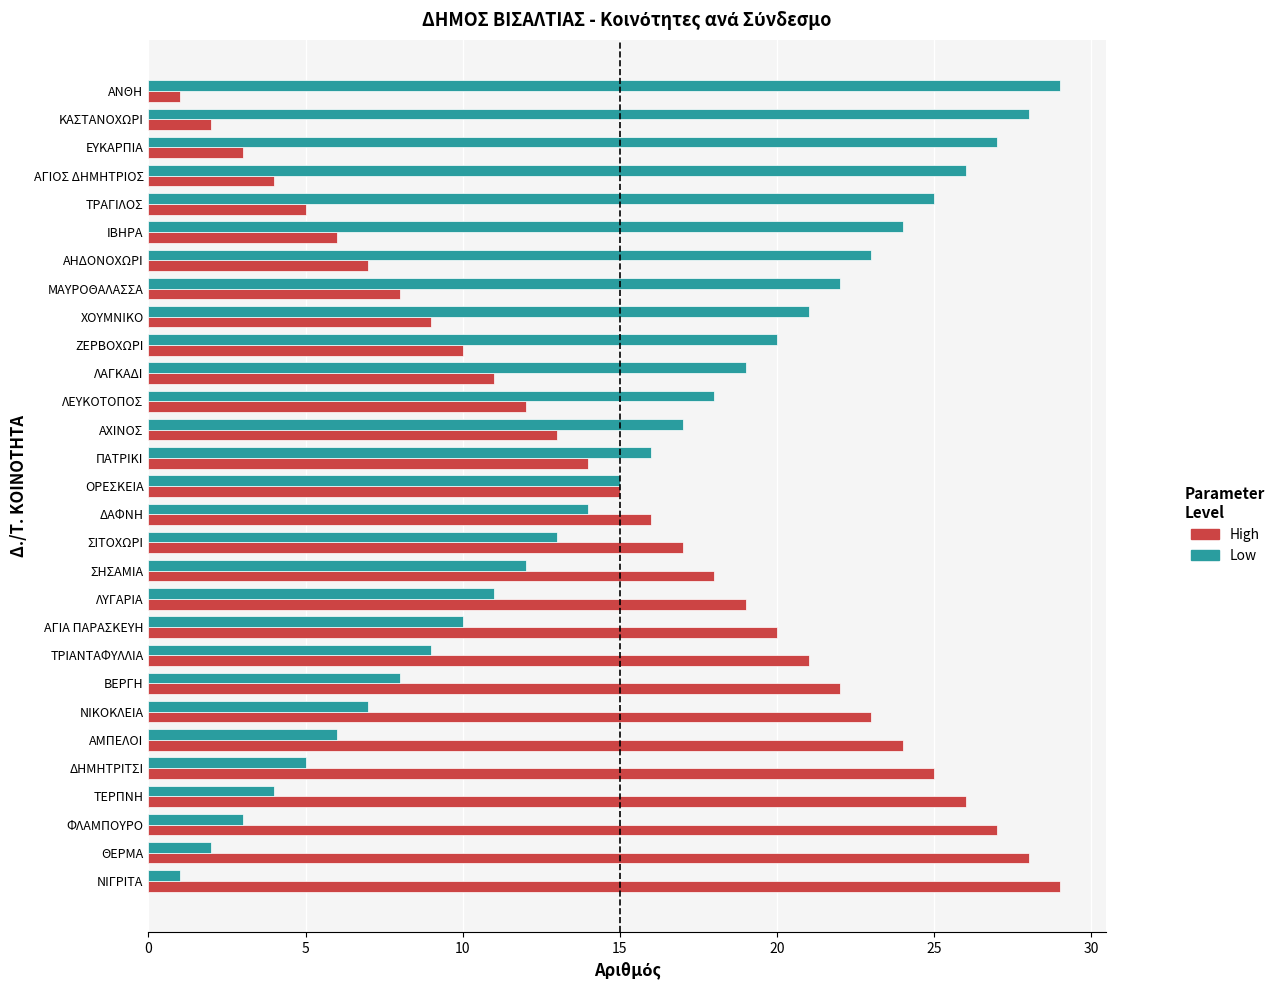

At which label does Low reach its peak?

ΑΝΘΗ